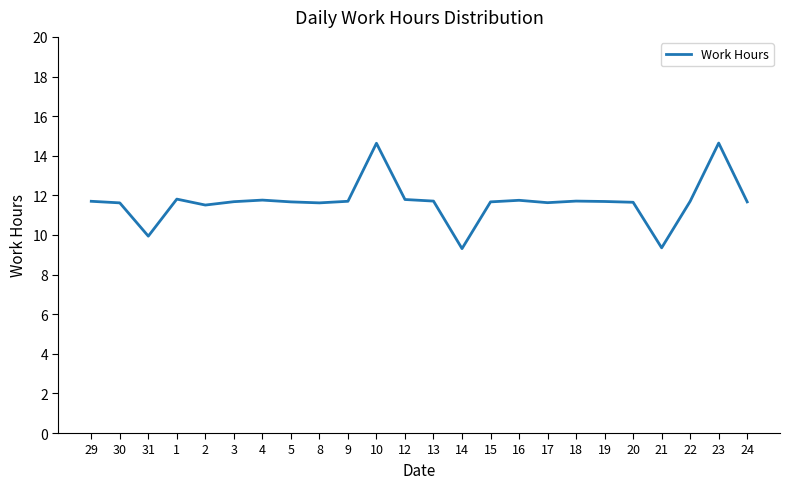

Count the number of values greater than 11.

21